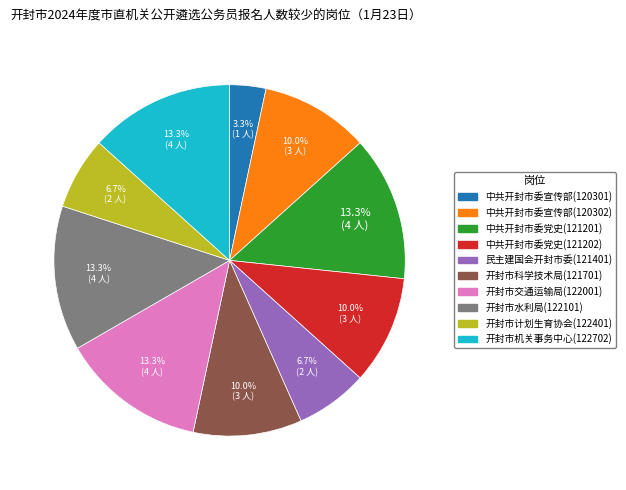

Is there a majority slice in this chart?

No